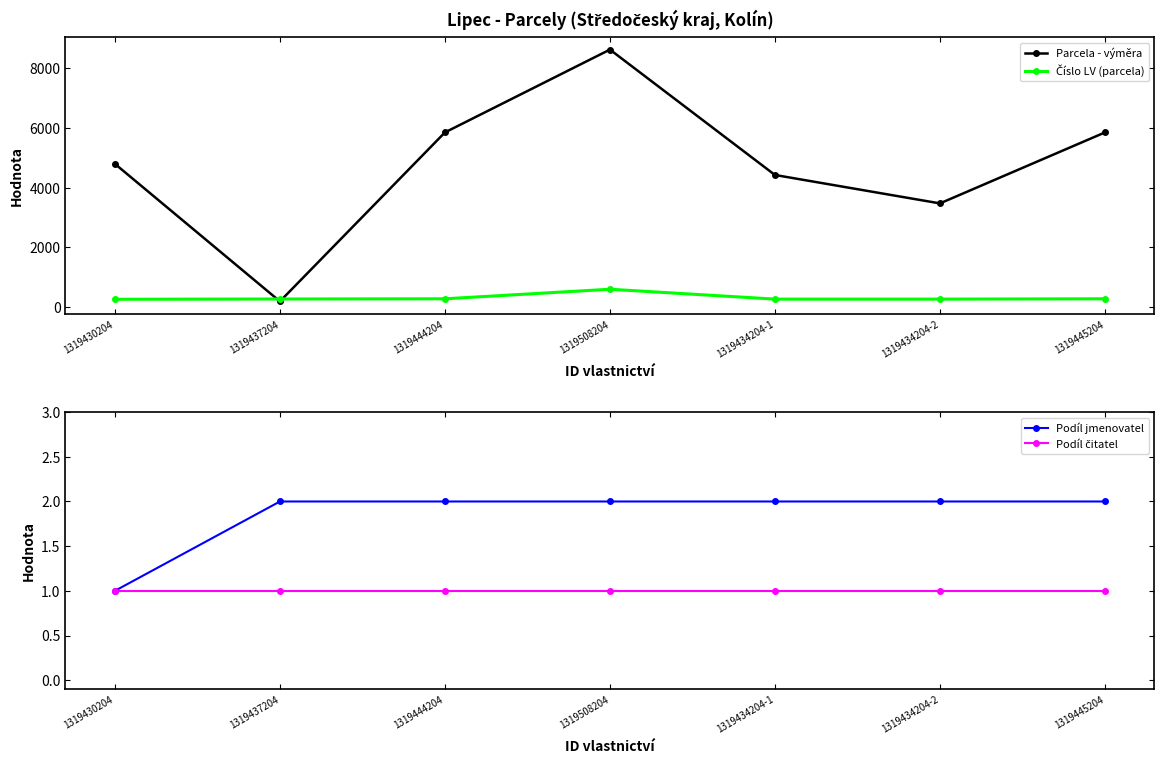

At which category does the chart reach its minimum across all series?

1319430204